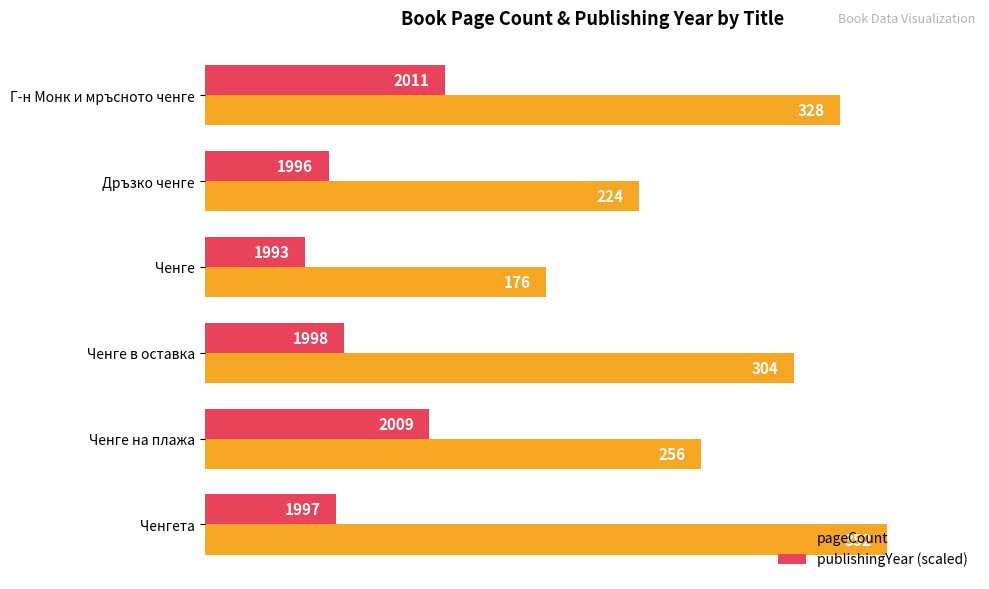

At how many categories does at least one series exceed 284?

3